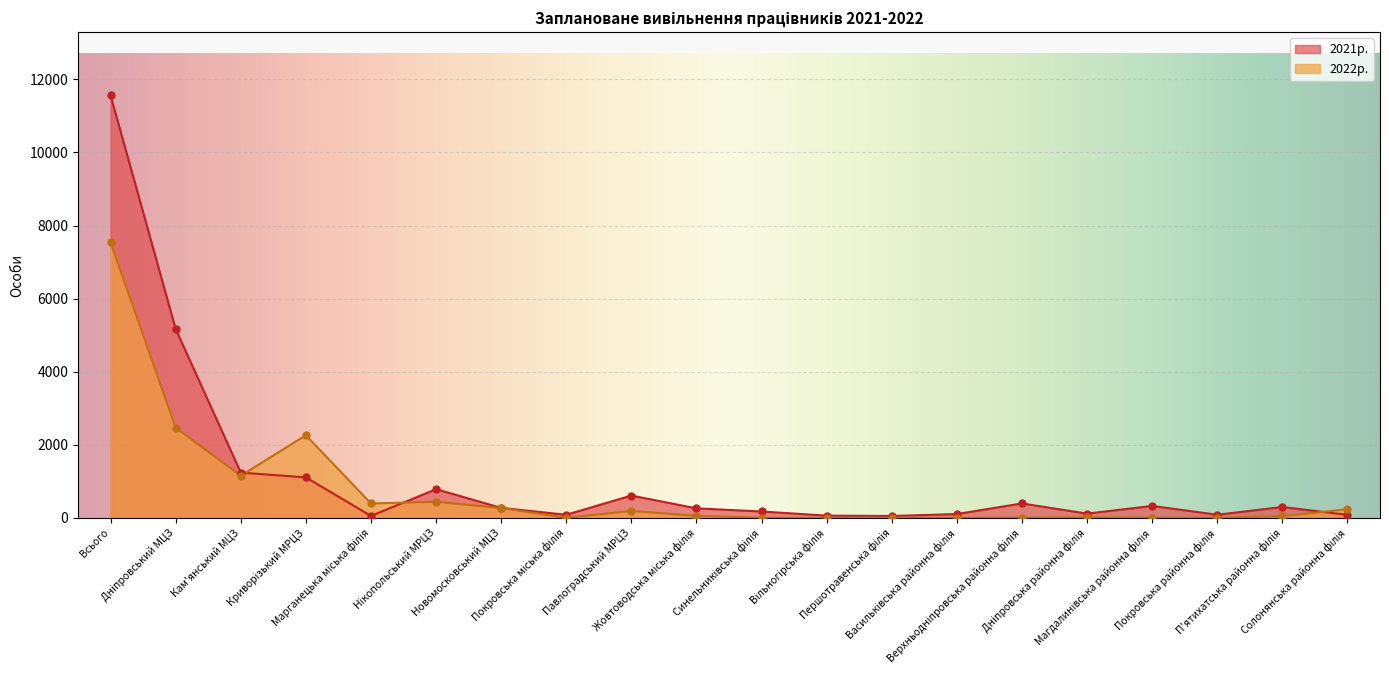

Which series has the widest spread of Y values?

2021р.